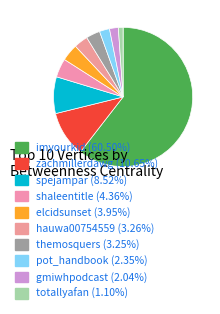

To the nearest percent, what portion does spejampar represent?

9%